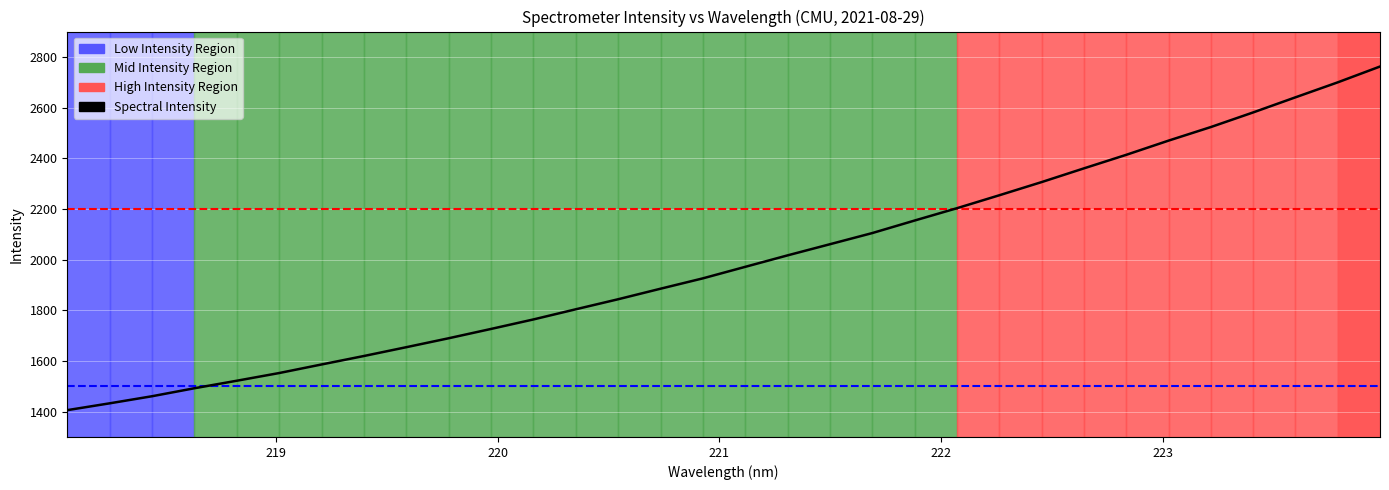

What is the difference between the maximum and minimum values?

1356.1